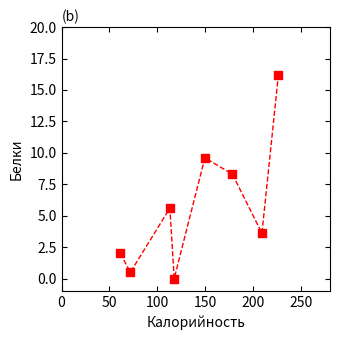

What is the range of Y values (max minus min)?

16.2